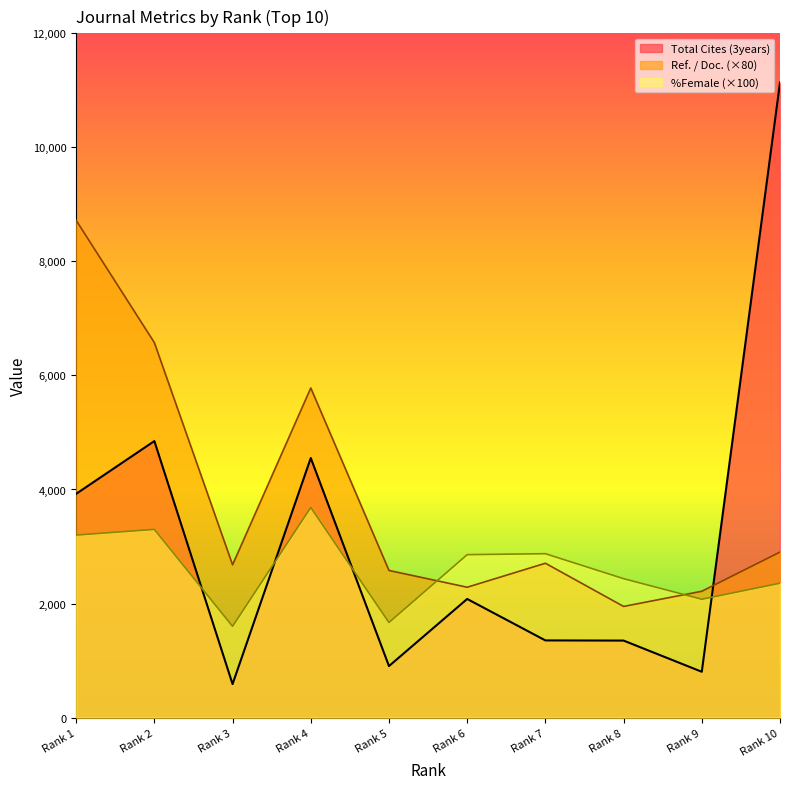

The value of %Female at 8 is 2436.0. True or false?

True